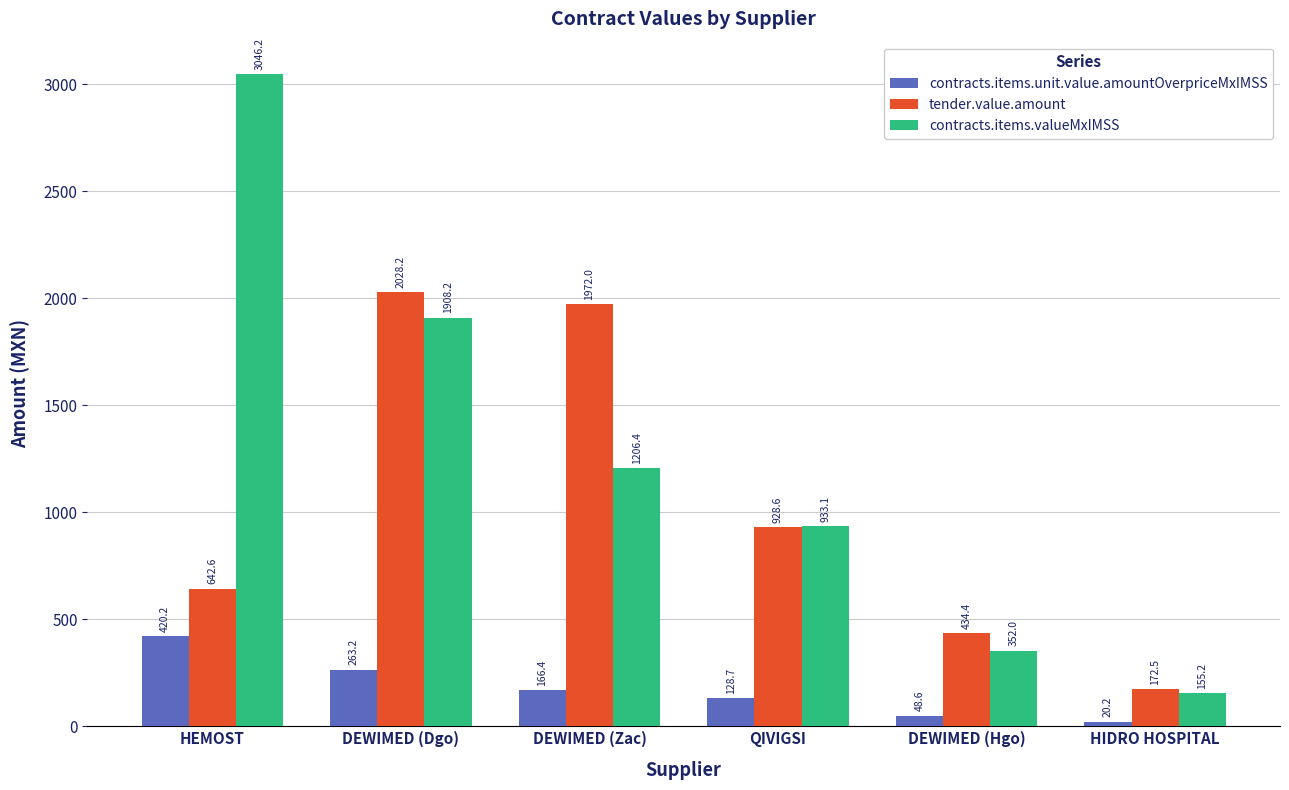

Which label corresponds to the largest value in the chart?

HEMOST